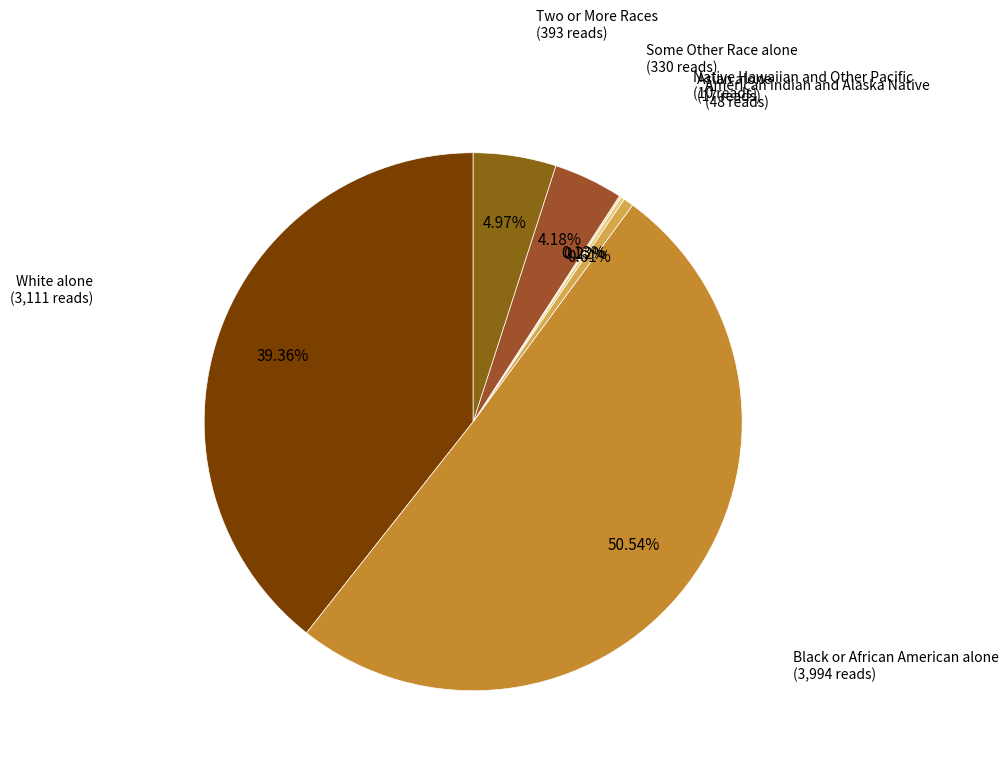

To the nearest percent, what is the average slice percentage?

14%